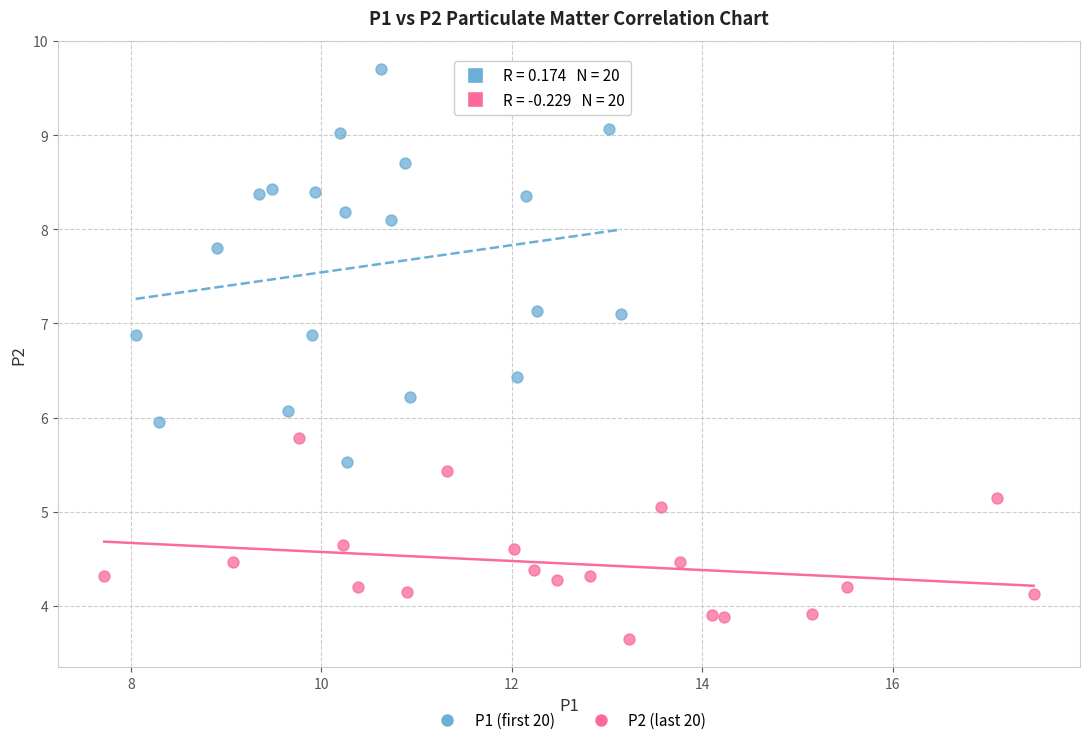

Which series reaches the maximum Y coordinate?

P1 (first 20)